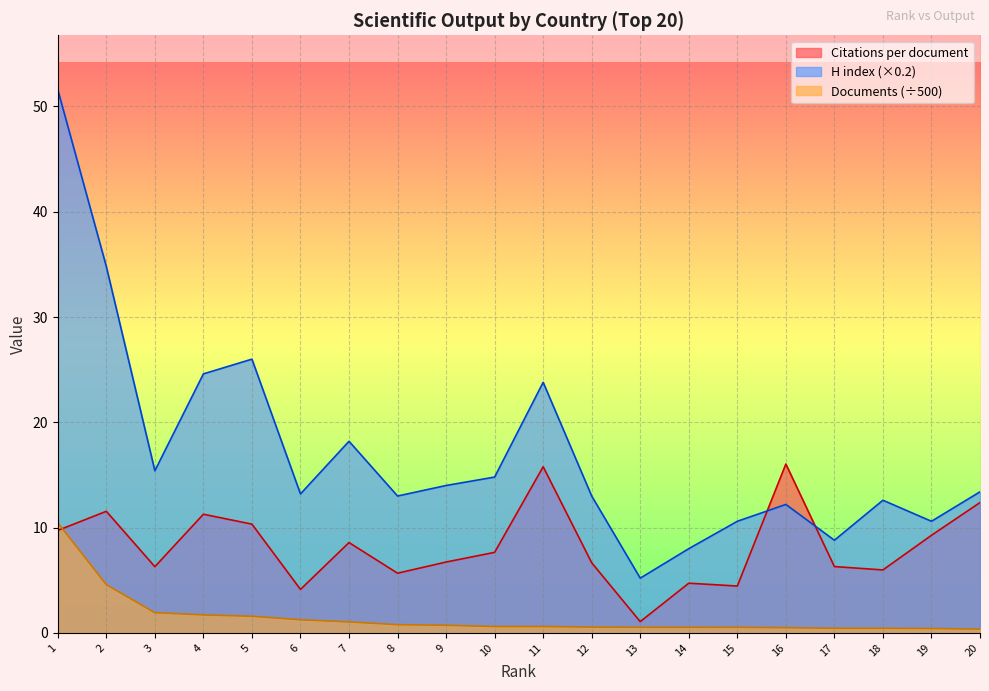

Which series has the widest spread of values?

H index (×0.2)